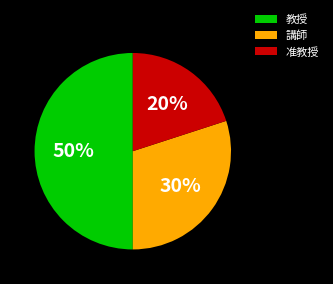

Is 准教授 the majority of the pie?

No